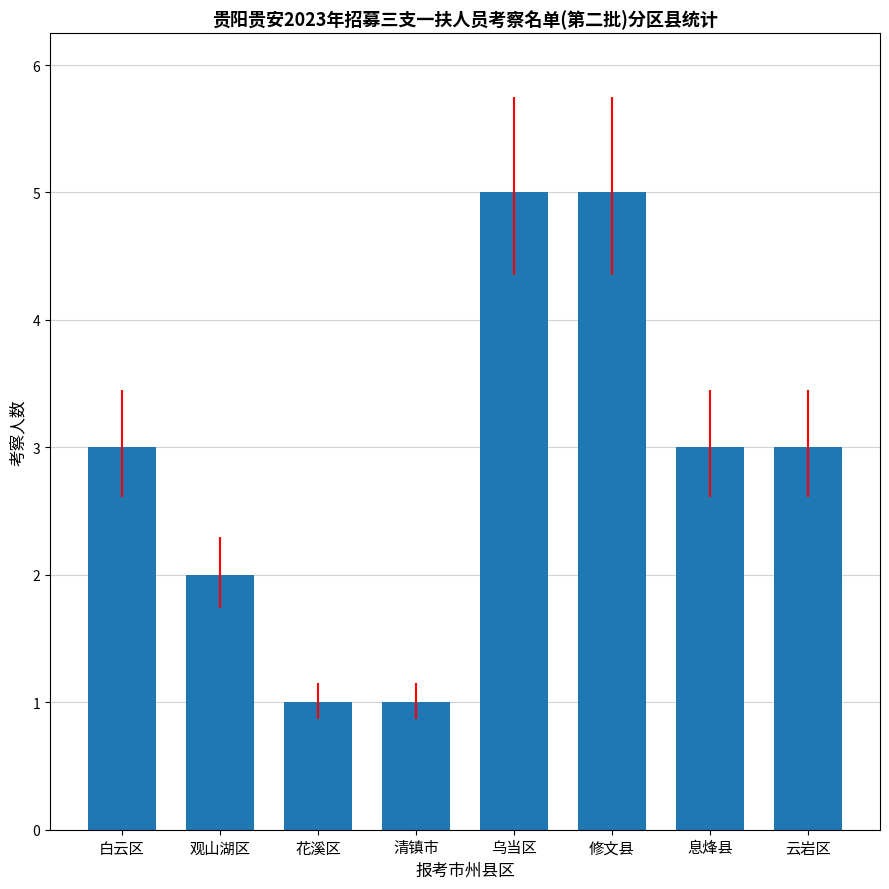

Reading right to left, list all the values displayed in this chart.

3	3	5	5	1	1	2	3